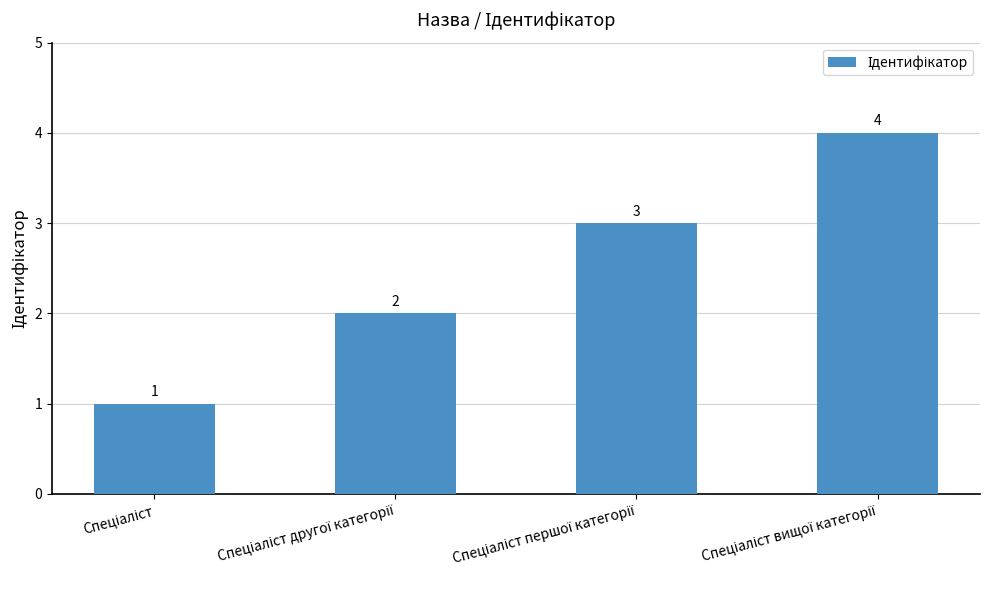

What is the value of the 1st bar from the left?

1